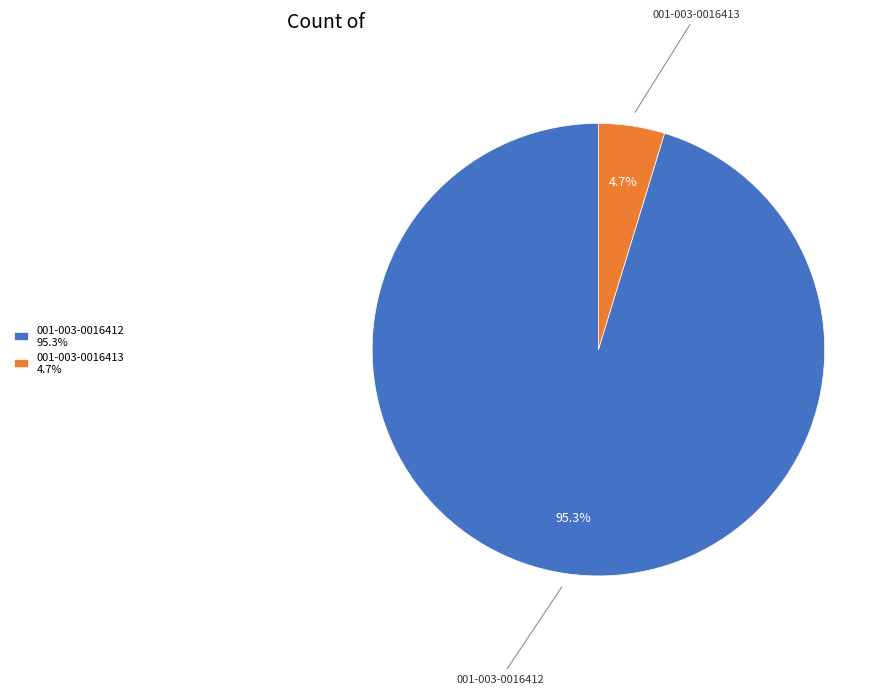

Does 001-003-0016412 represent more than half of the total?

Yes